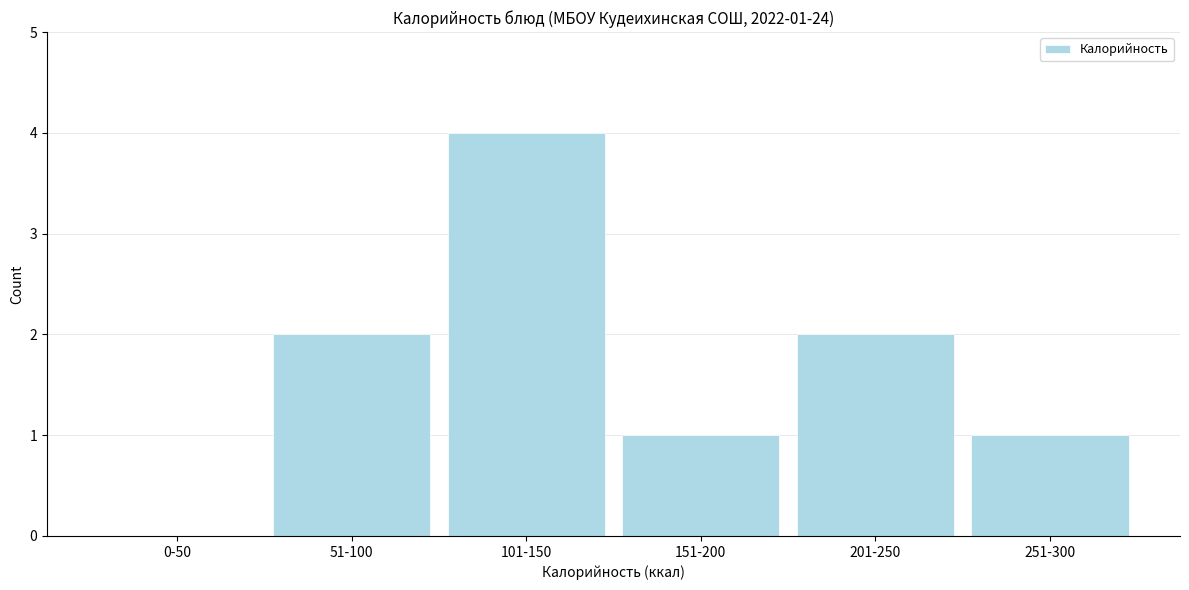

Reading right to left, what are all the values shown in this chart?

251-300=1	201-250=2	151-200=1	101-150=4	51-100=2	0-50=0